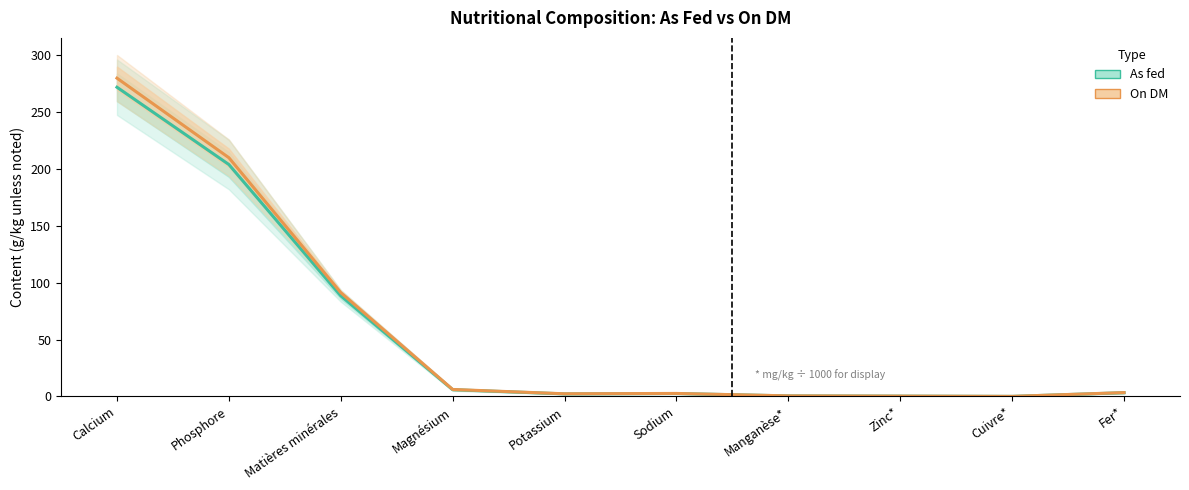

True or false: On DM and As fed cross at least once.

False